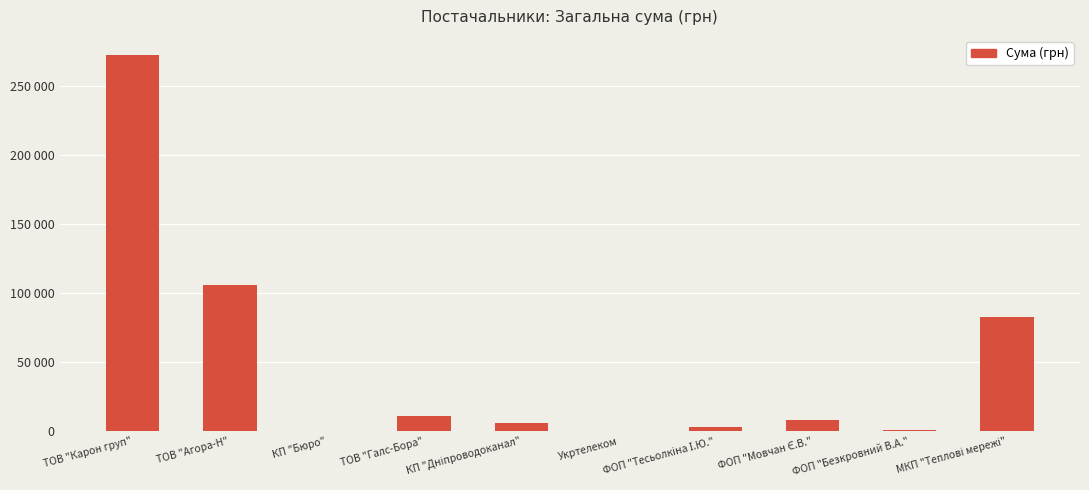

Reading left to right, transcribe all the data shown in this chart.

ТОВ "Карон груп"=272422.2	ТОВ "Агора-Н"=106148.1	КП "Бюро"=84.5	ТОВ "Галс-Бора"=11270.0	КП "Дніпроводоканал"=6109.0	Укртелеком=355.0	ФОП "Тесьолкіна І.Ю."=3387.1	ФОП "Мовчан Є.В."=7889.8	ФОП "Безкровний В.А."=1298.3	МКП "Теплові мережі"=82834.0